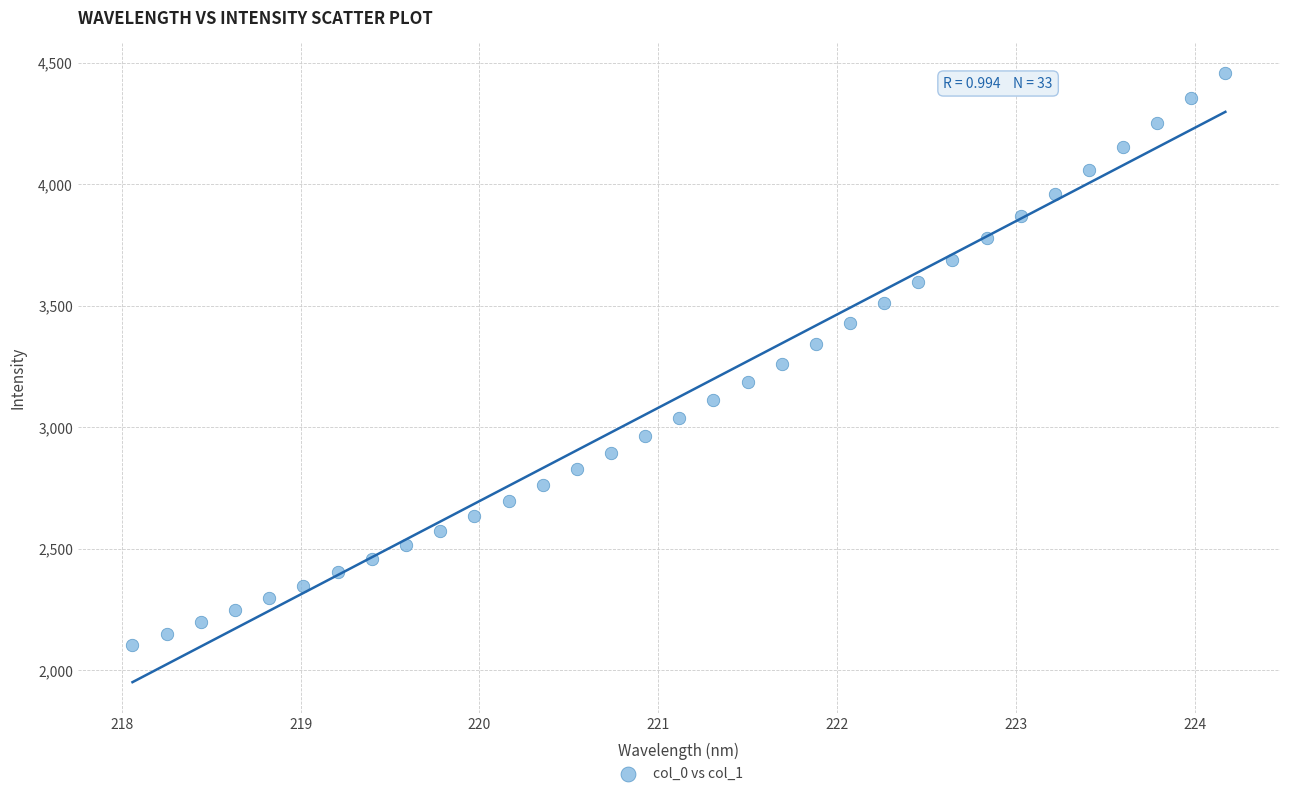

What is the range of X values (max minus min)?

6.1